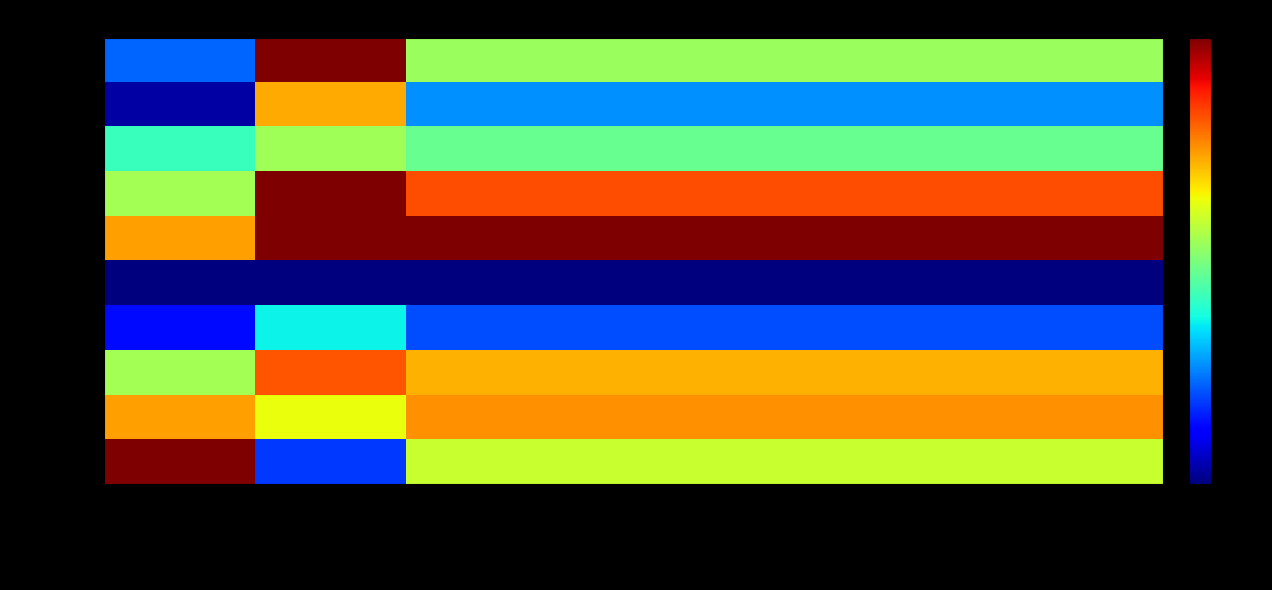

Which series has the largest total across all categories?

Дзагоев